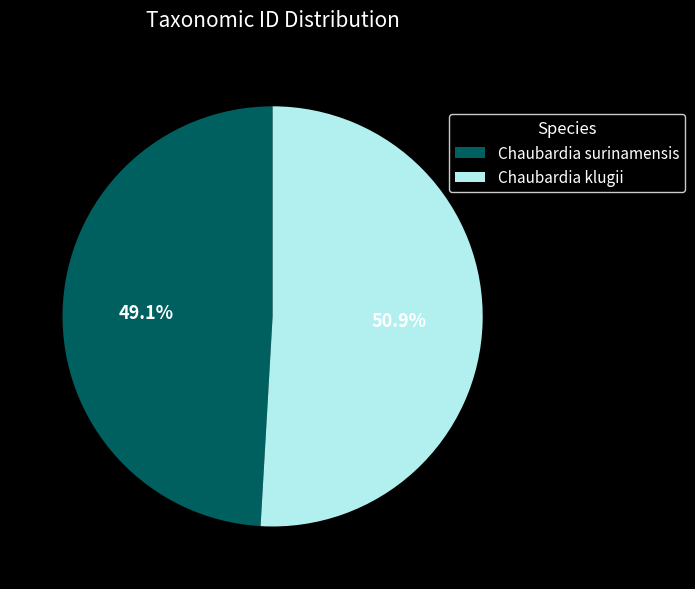

To the nearest percent, what is the combined percentage of Chaubardia surinamensis and Chaubardia klugii?

100%